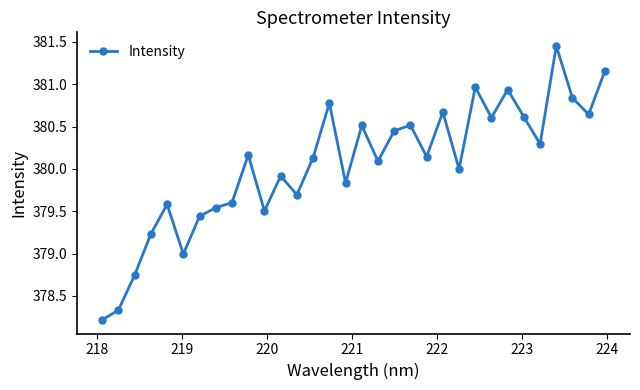

True or false: the data has more than 1 interior local peaks.

True